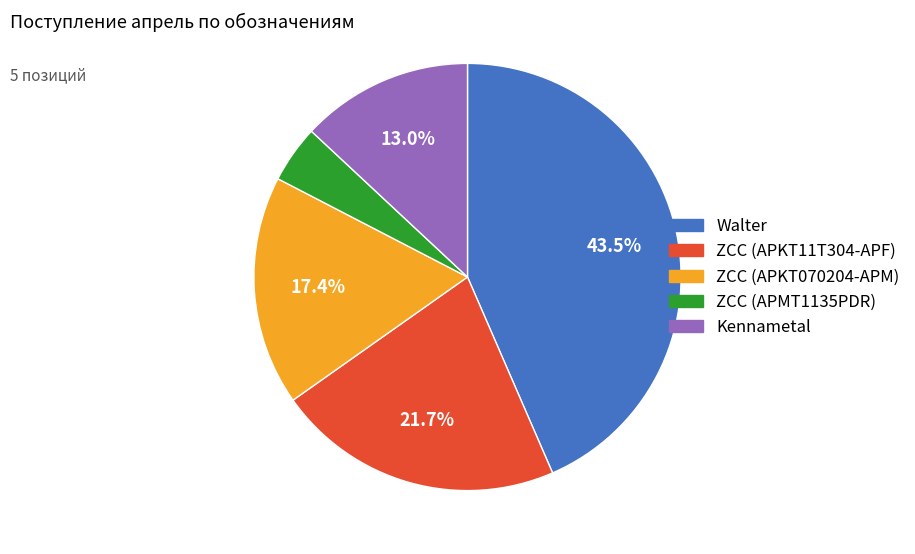

What is the ratio of the value at Kennametal to the value at Walter?

0.3